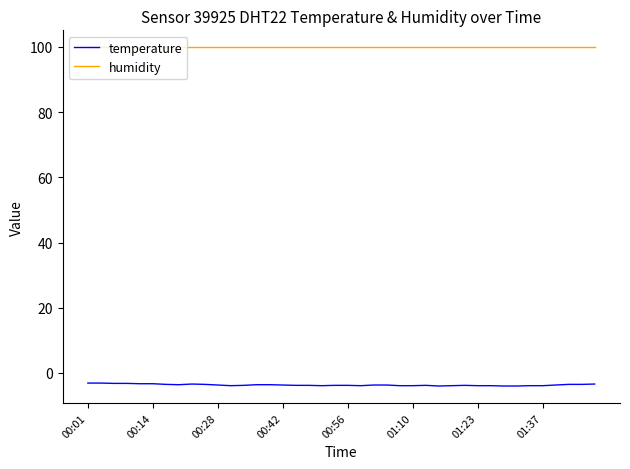

What is the maximum value for humidity?

99.9